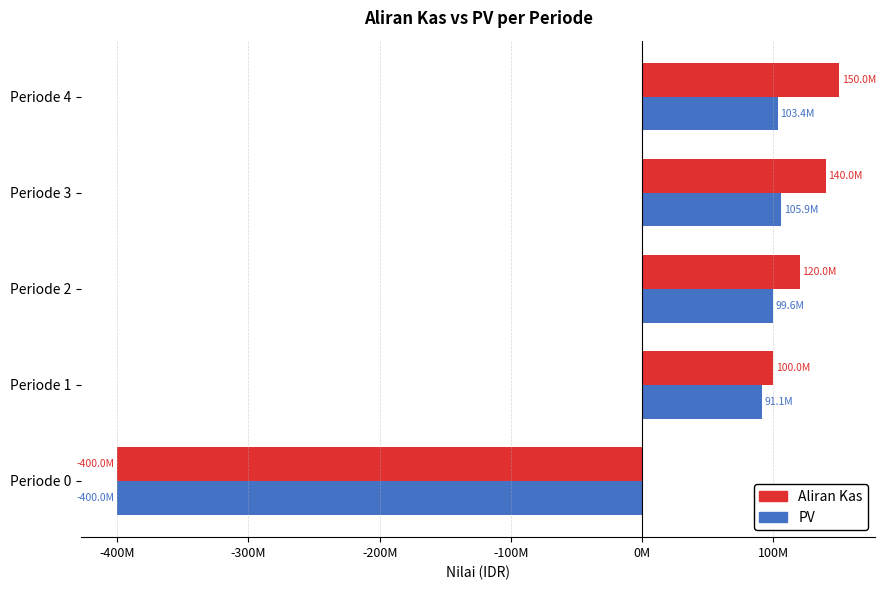

What is the average value of the Aliran Kas series?

22000000.0